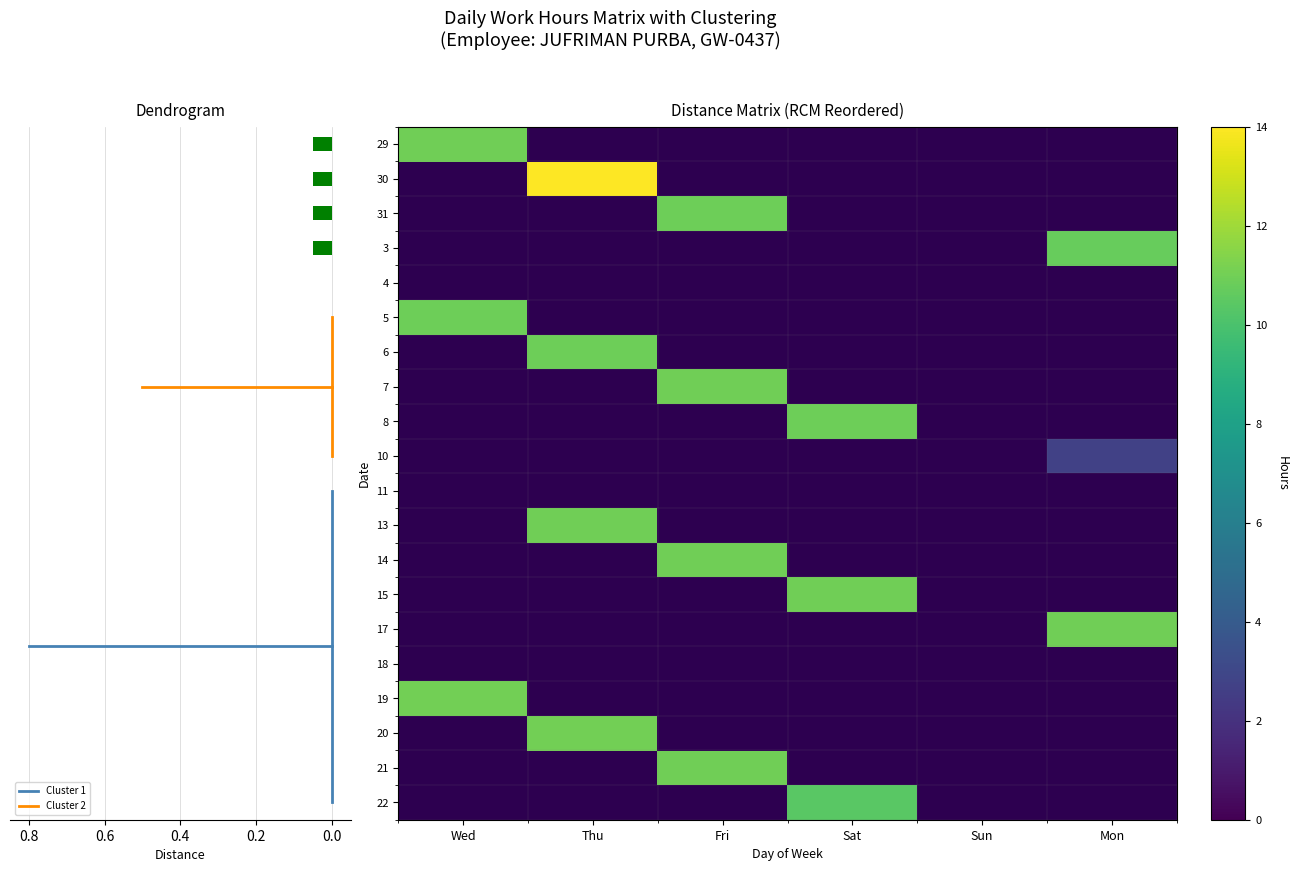

Where is 6 nearest to the value 5?

Wed